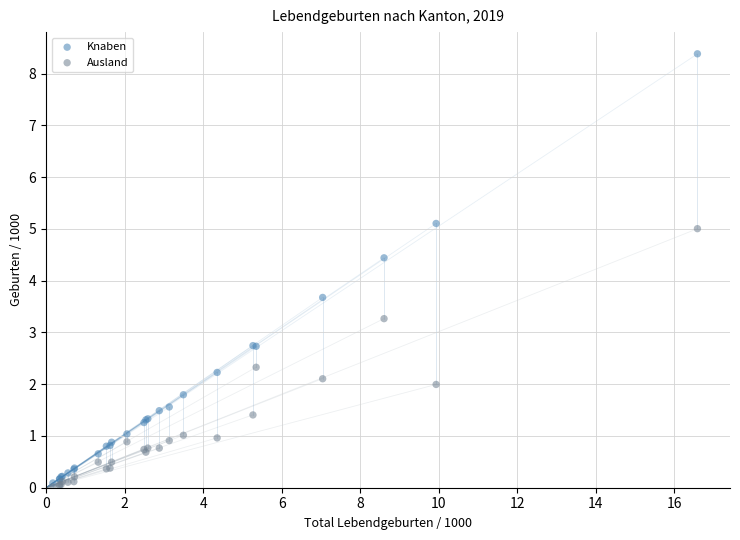

Across all series, what Y value is closest to 4?

3.7